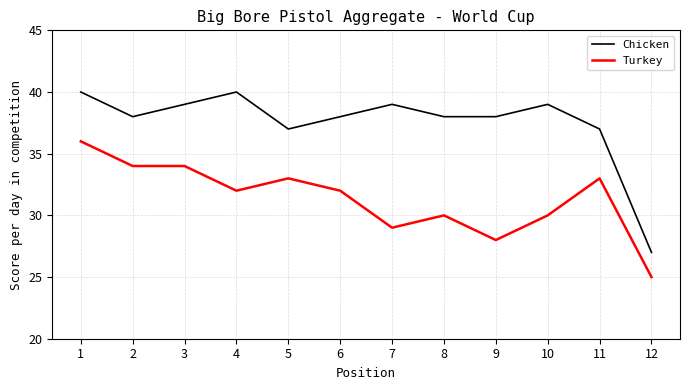

What is the average value of the Chicken series?

38